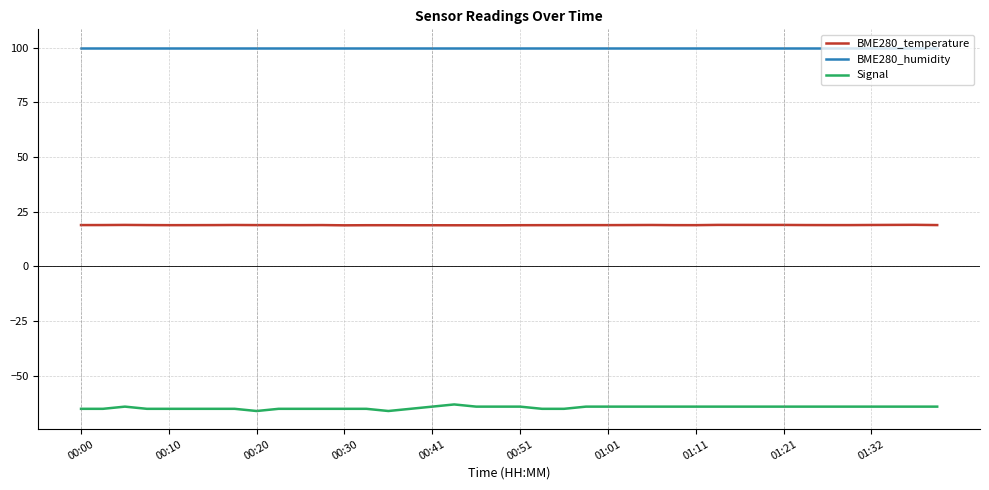

Which series has the largest range (max minus min)?

Signal